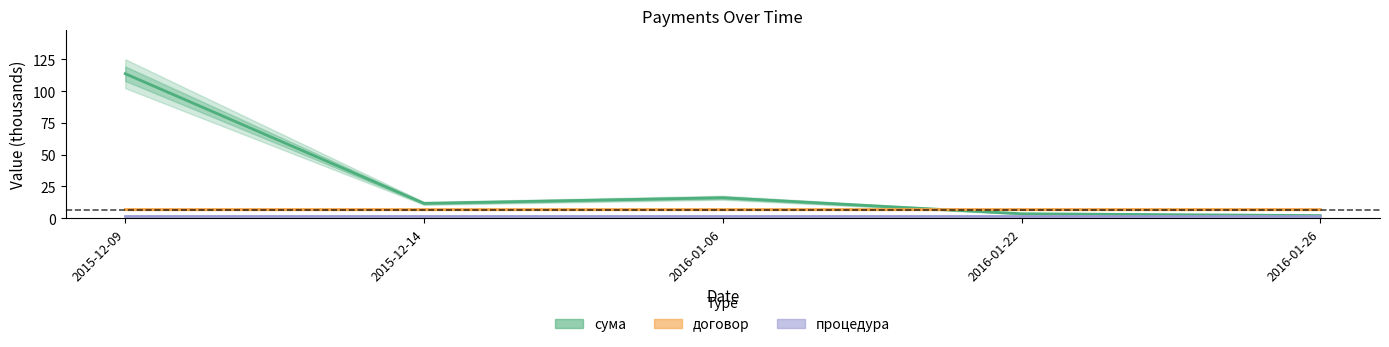

What is the label of the 2nd point from the right?

2016-01-22